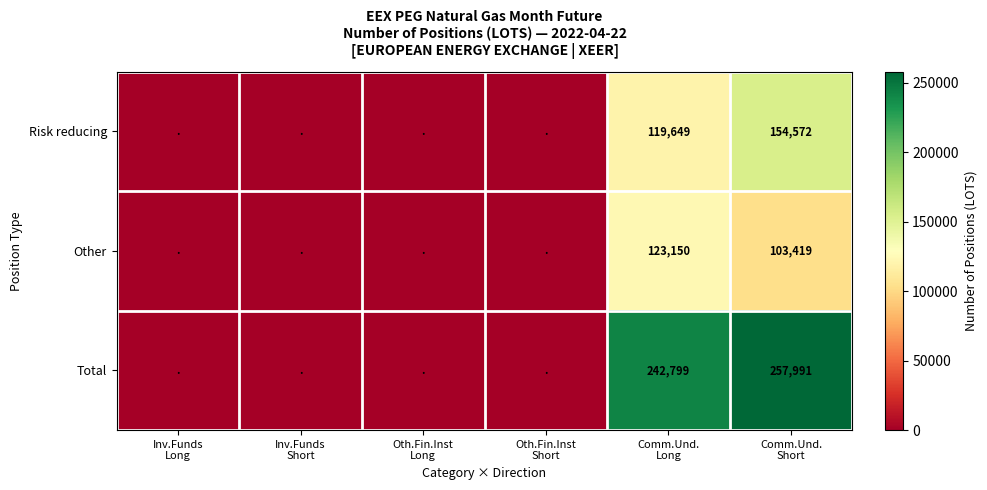

What is the sum of the Risk reducing values at Comm.Und. Short and Inv.Funds Long?

154572